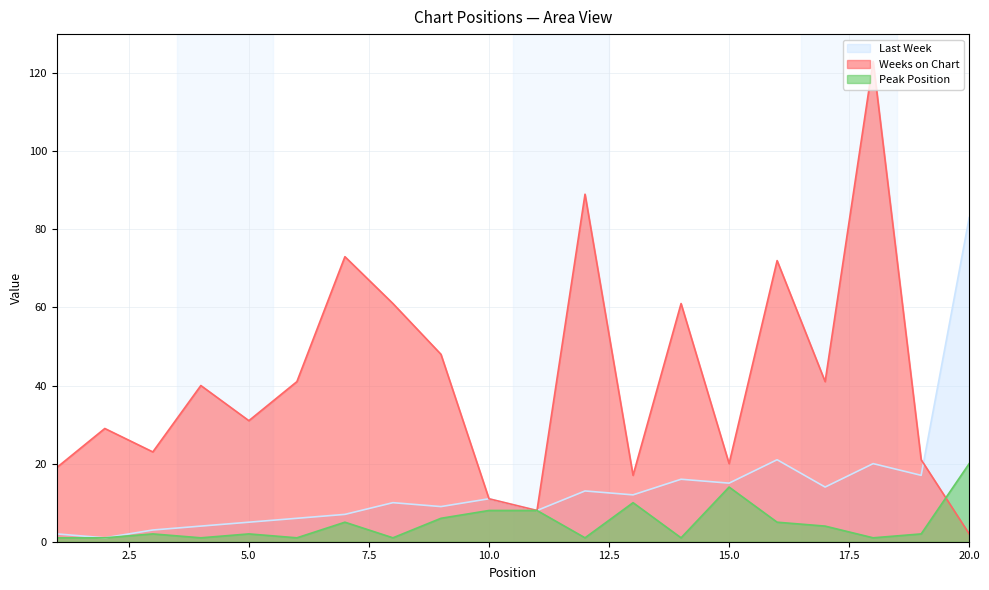

How many interior local valleys does the Peak Position series have?

6